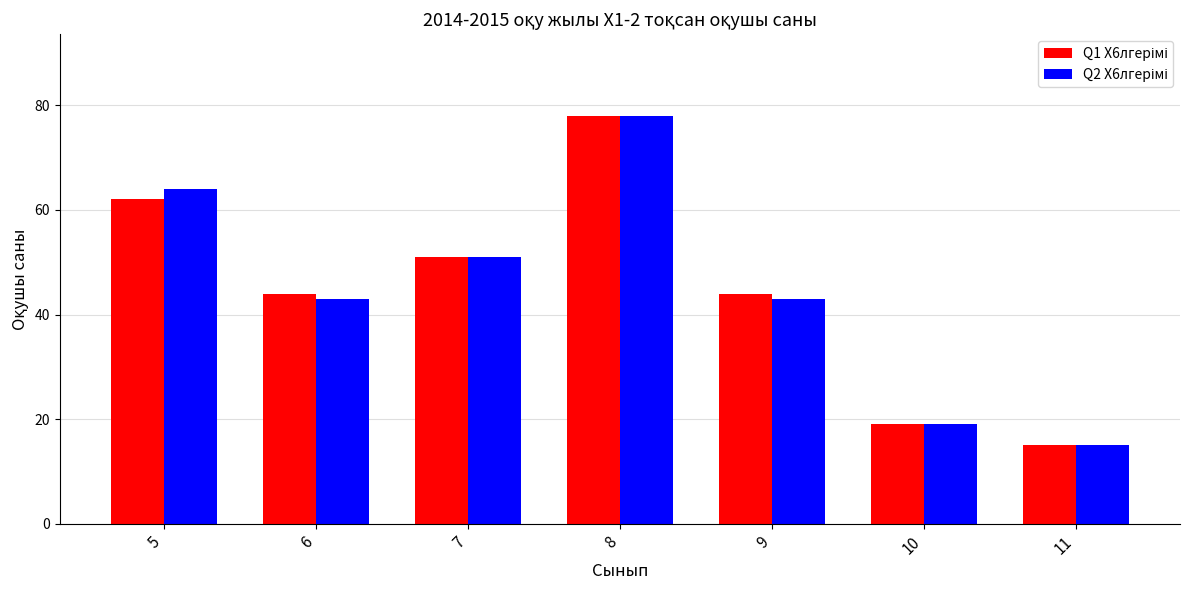

What is the minimum value shown in the chart?

15